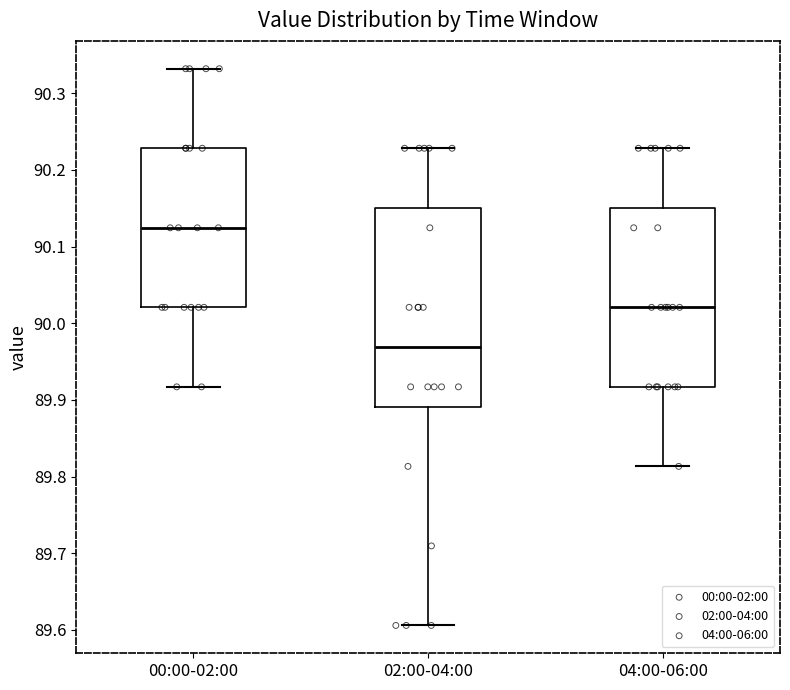

Which box is the tallest, from its lower edge to its upper edge?

02:00-04:00